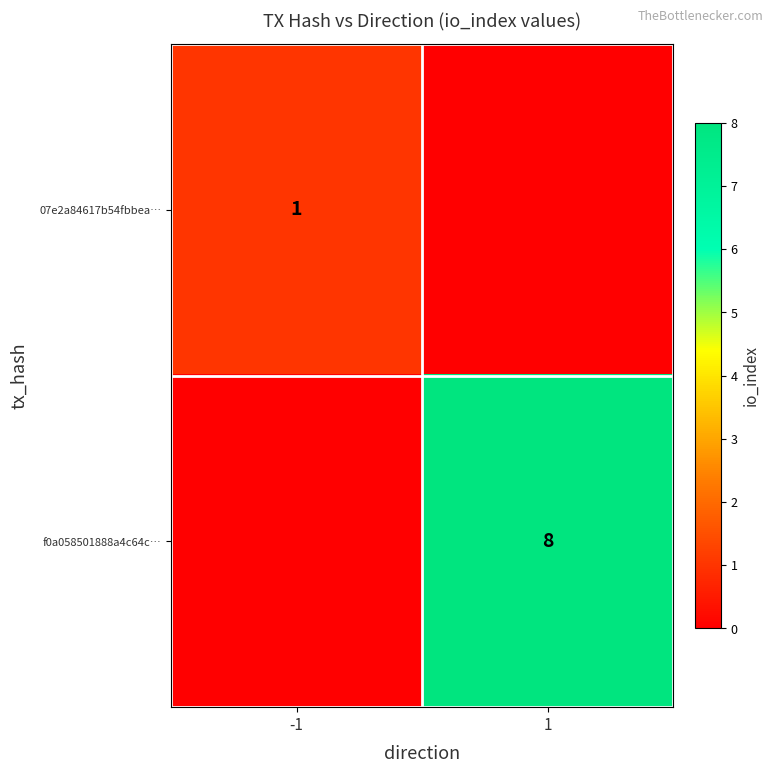

The f0a058501888a4c64c… series shows 8 at 1. True or false?

True